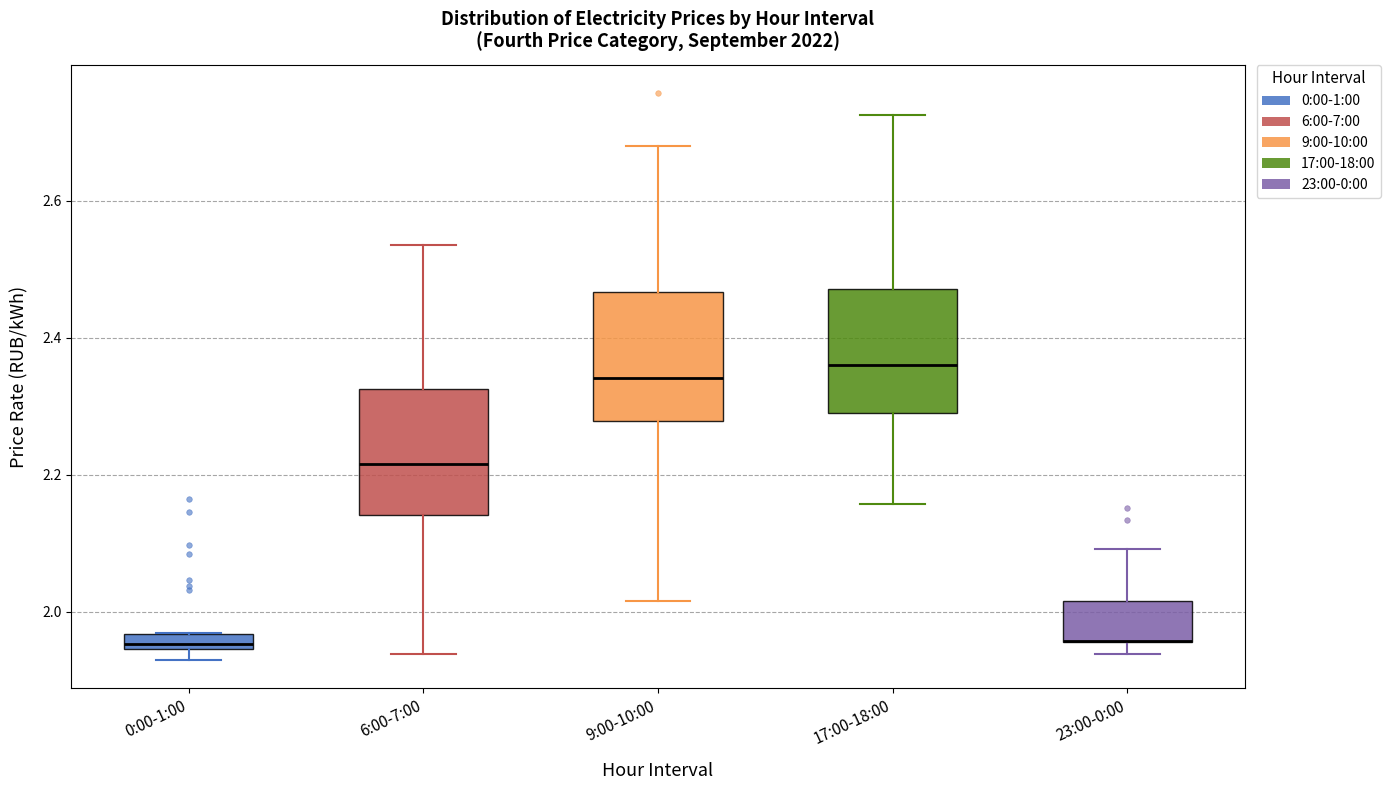

Where does the upper whisker of the box for 6:00-7:00 end on the y-axis? The values are not printed on the chart, so give them approximately, as read against the axis.

2.54